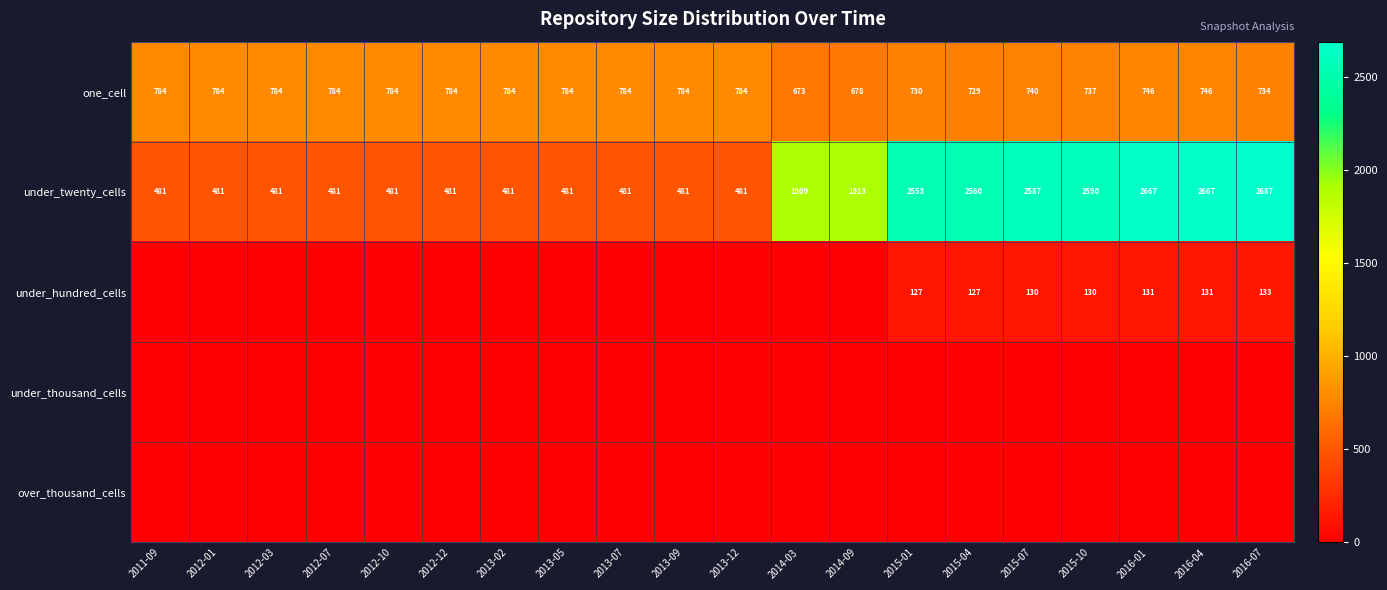

What is the spread (max minus min) of values at 2016-04?

2667